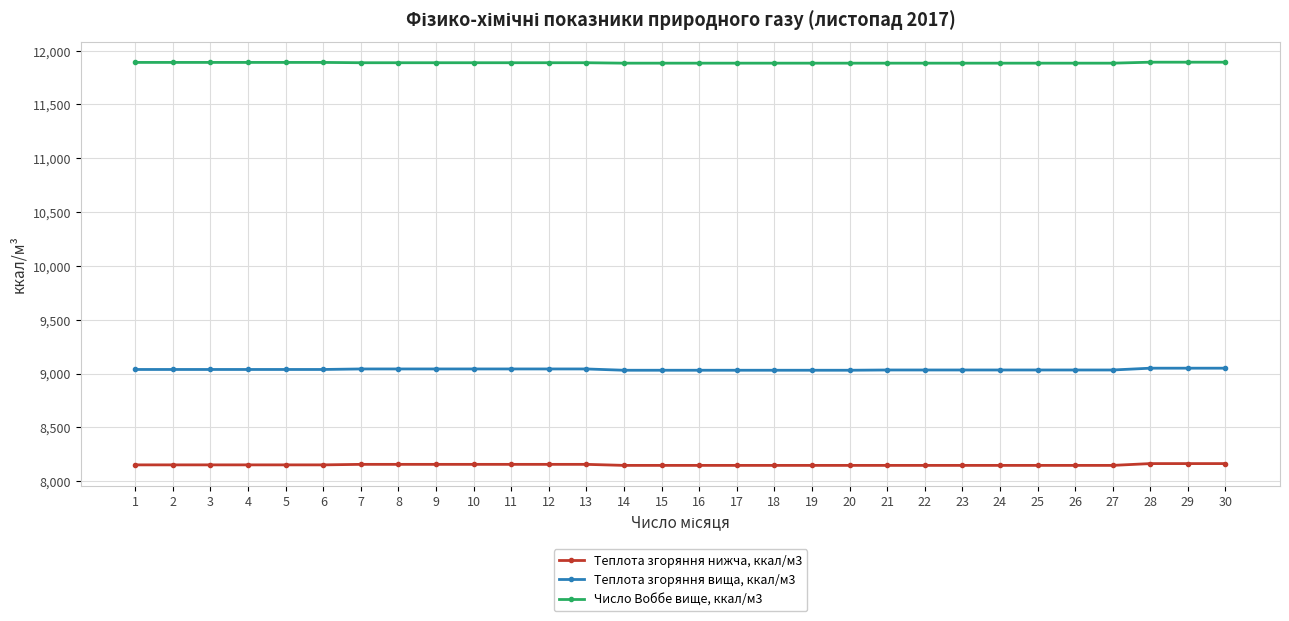

Which series has the largest range (max minus min)?

Теплота згоряння вища, ккал/м3